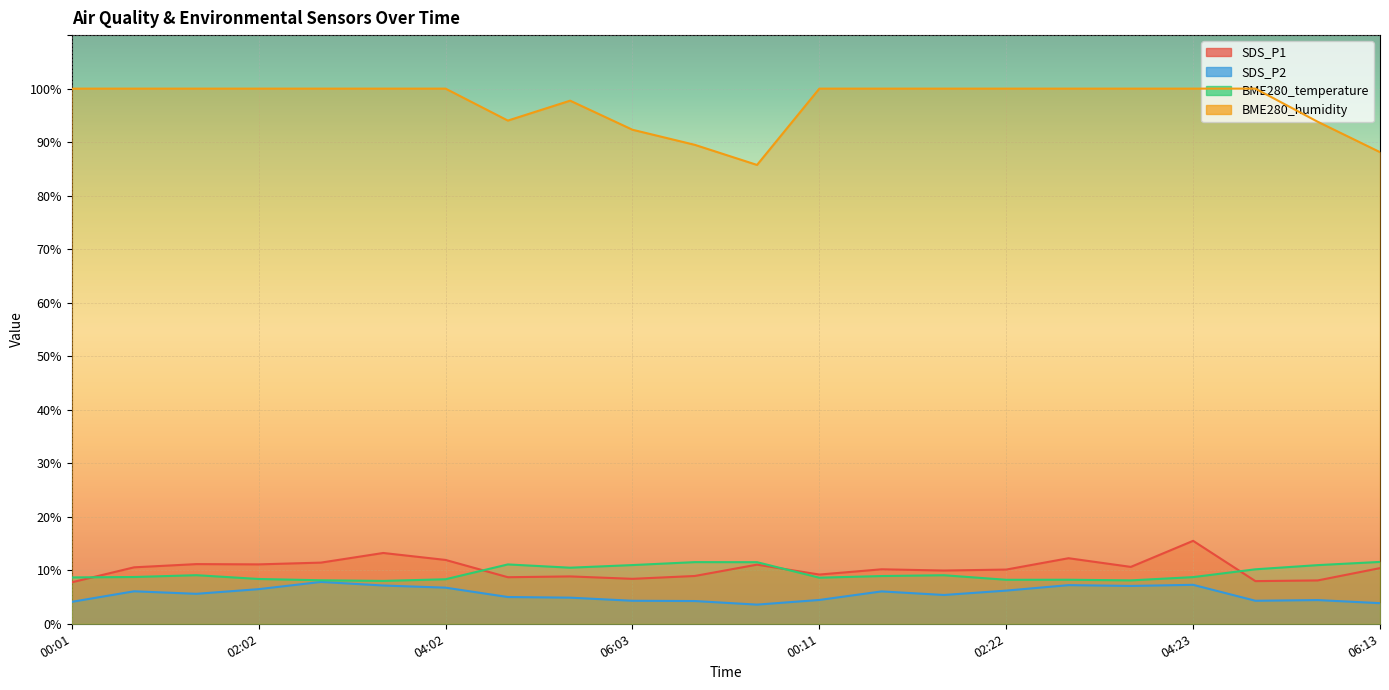

Where is the first local minimum for SDS_P2?

01:22